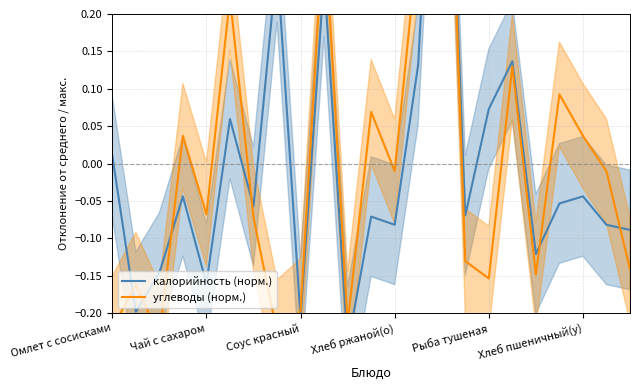

How many lines are shown in the chart?

2